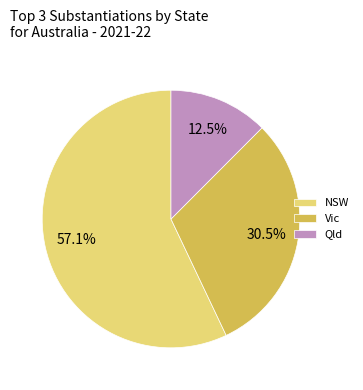

What is the smallest slice in the pie chart?

Qld